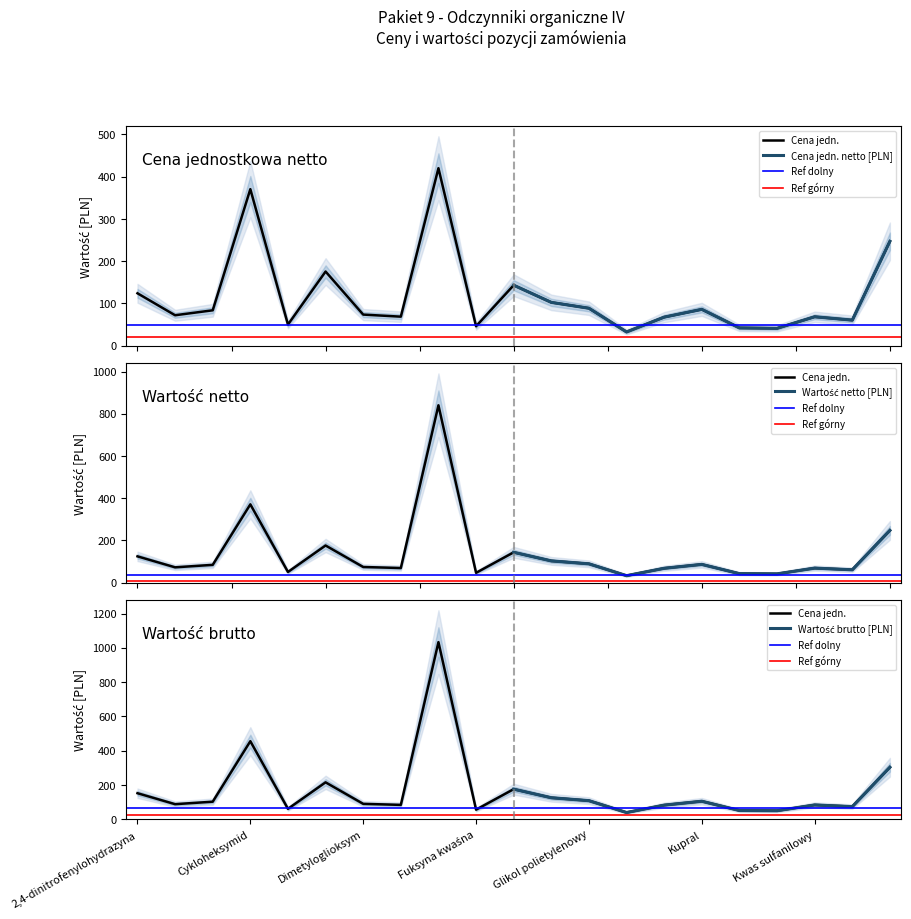

At which category is the sum across all series the highest?

9